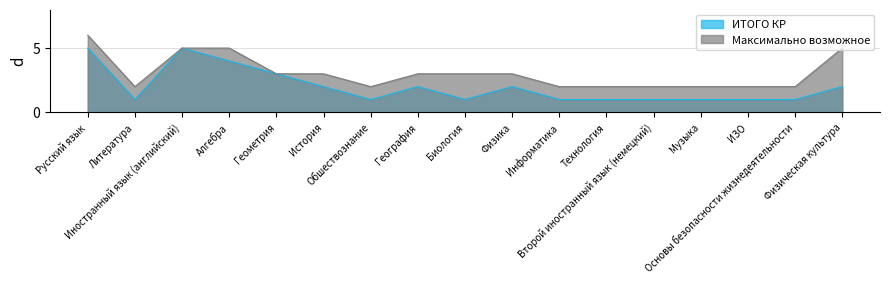

True or false: ИТОГО КР and Максимально возможное intersect in this chart.

False